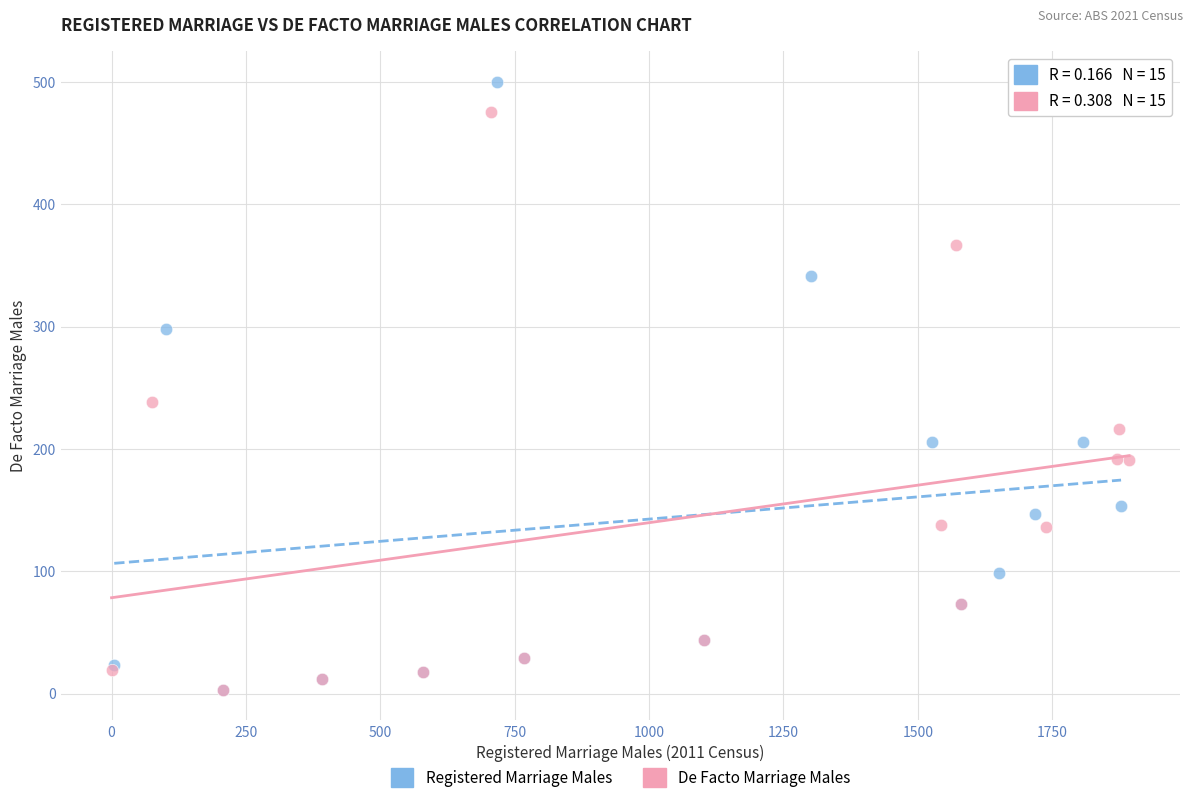

What are all the series names shown in the legend?

Registered Marriage Males, De Facto Marriage Males